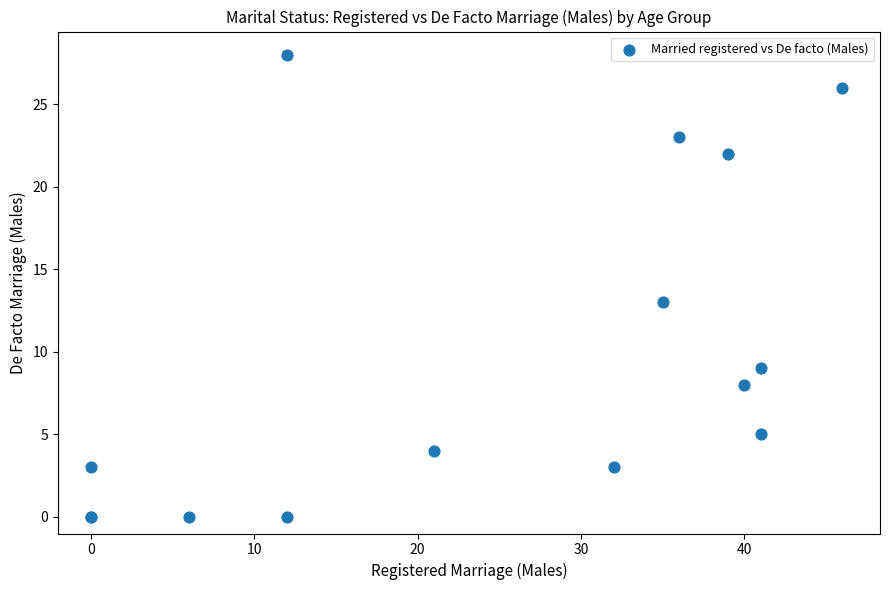

What Y value in the scatter plot is closest to 14?

13